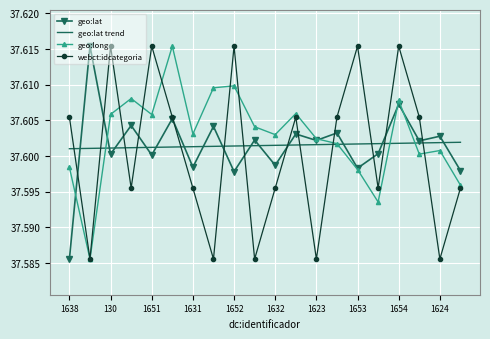

What are all the series names shown in the legend?

geo:lat, geo:lat trend, geo:long, webct:idcategoria